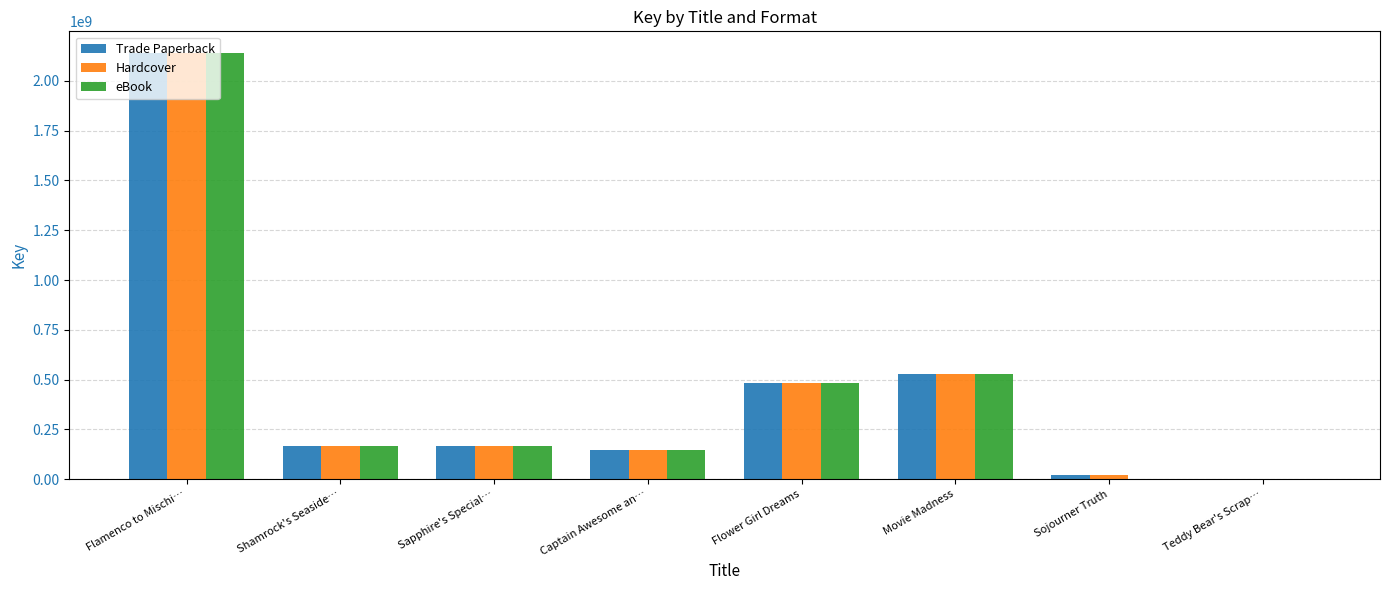

What are all the series names shown in the legend?

Trade Paperback, Hardcover, eBook